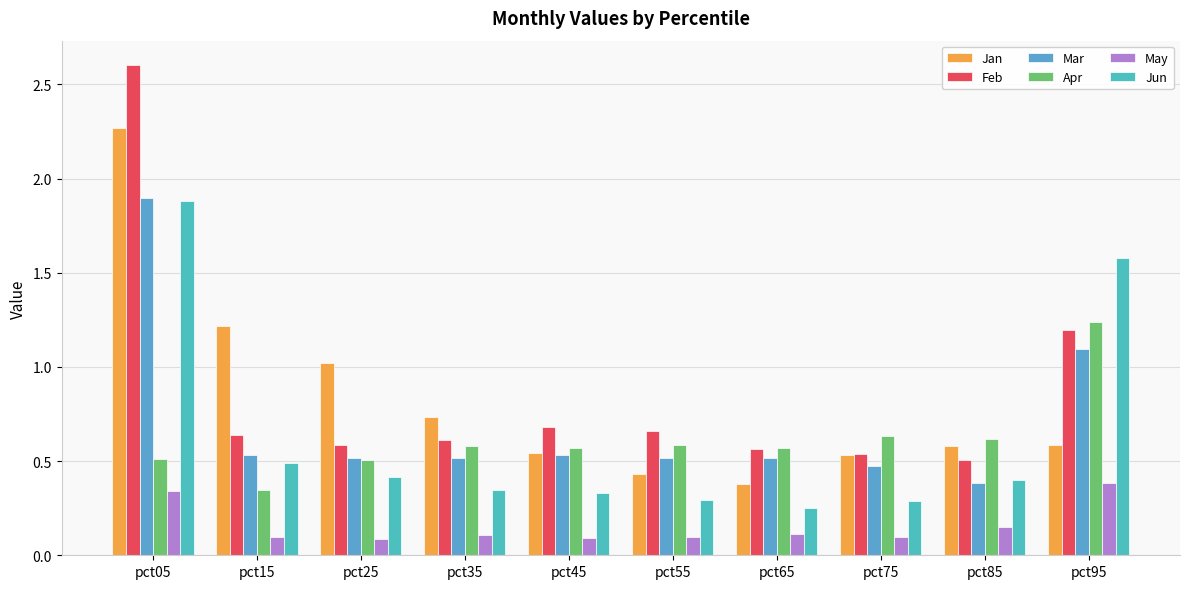

The Apr series shows 0.3 at pct55. True or false?

False